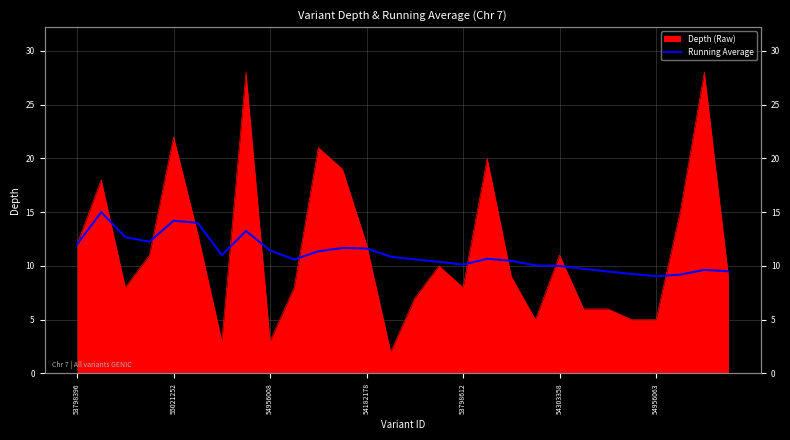

Which has a higher value, 8 or 54303358?

54303358